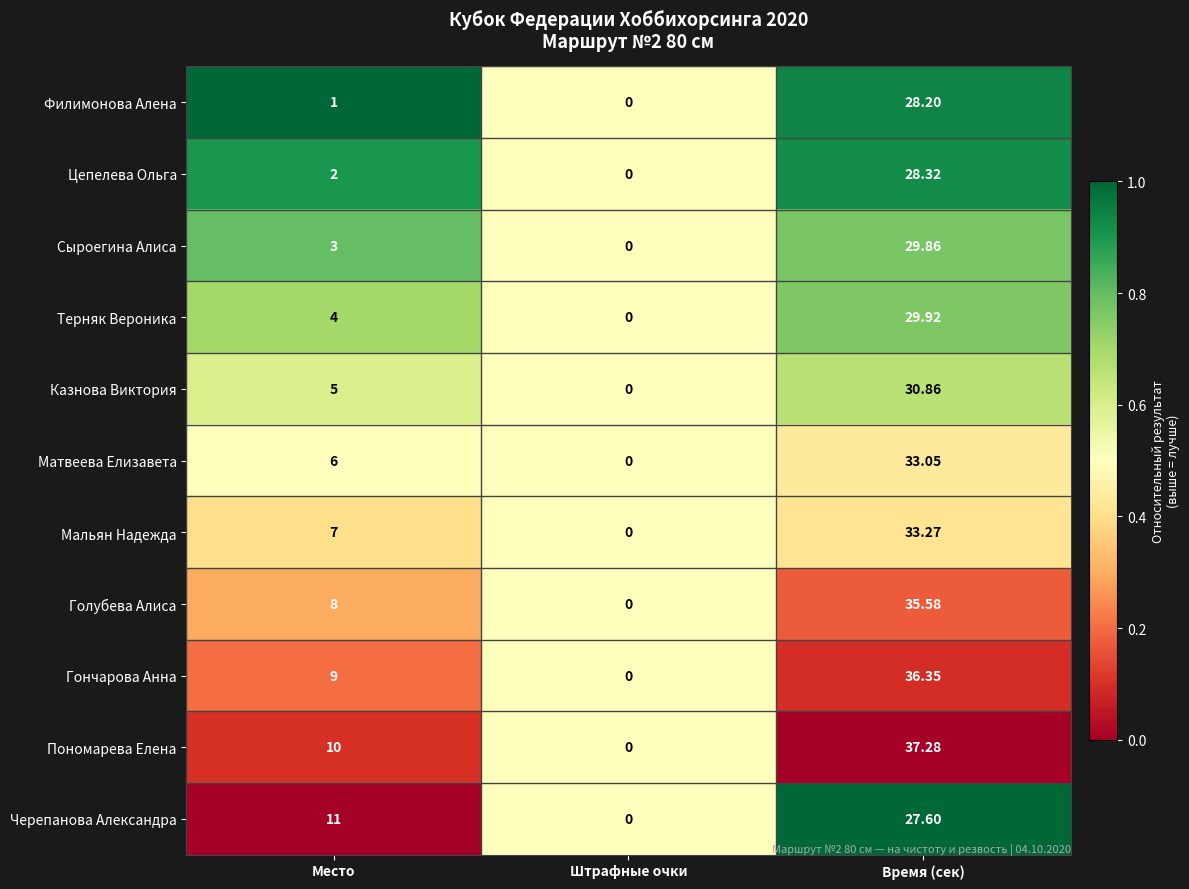

Where is Гончарова Анна nearest to the value 18?

Место